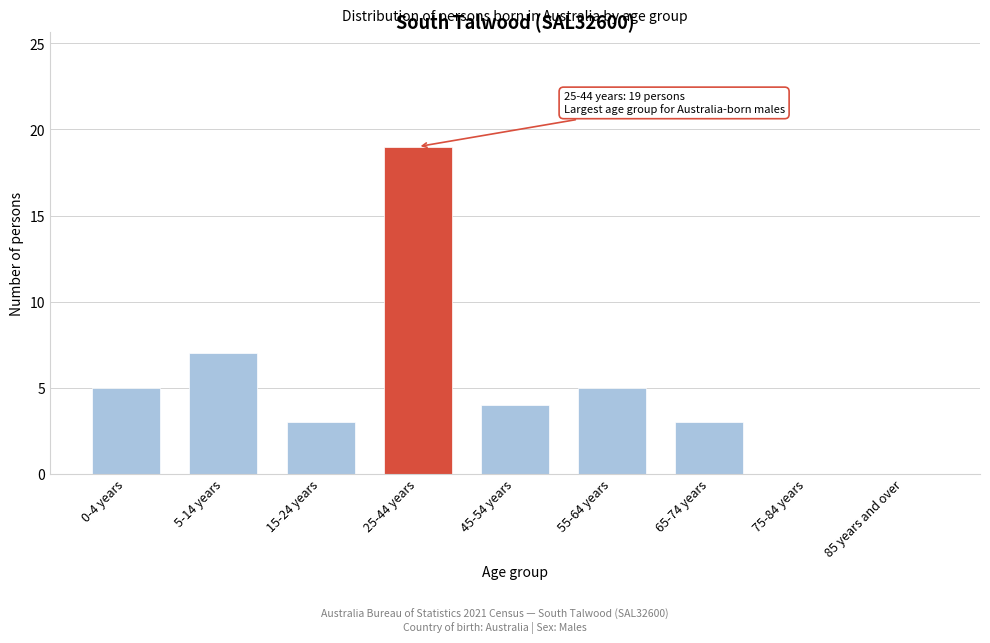

Reading right to left, transcribe all the data shown in this chart.

85 years and over=0	75-84 years=0	65-74 years=3	55-64 years=5	45-54 years=4	25-44 years=19	15-24 years=3	5-14 years=7	0-4 years=5